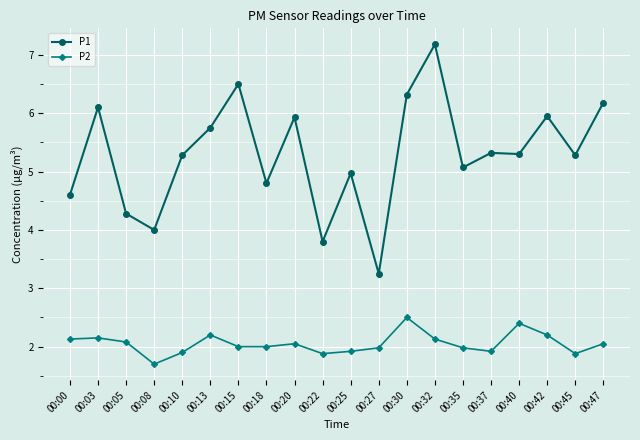

Does the chart display data point markers on the line(s)?

Yes